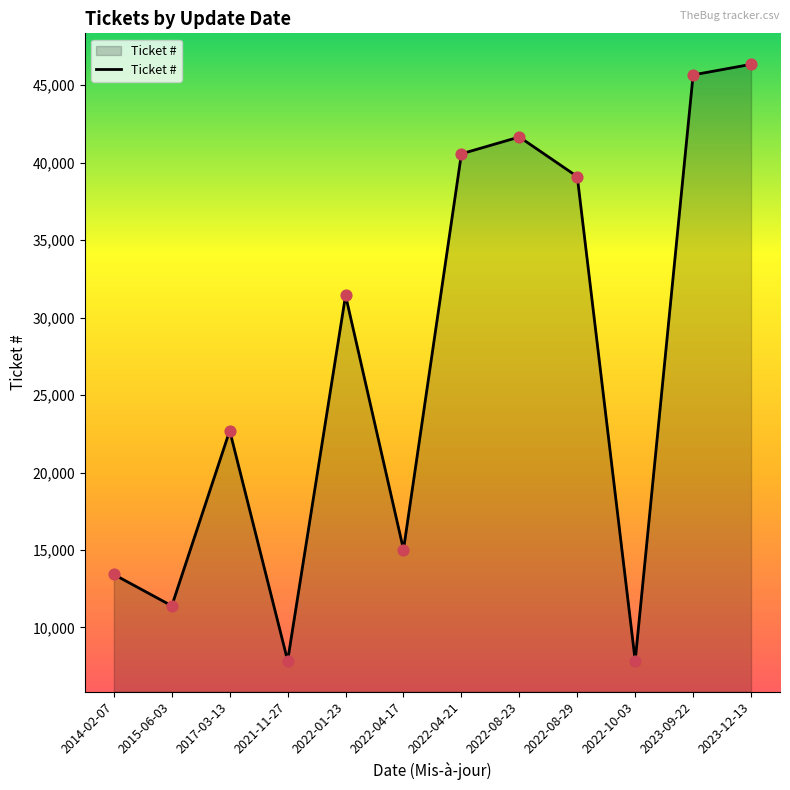

What is the change in value from 2017-03-13 to 2022-04-21?

+17867